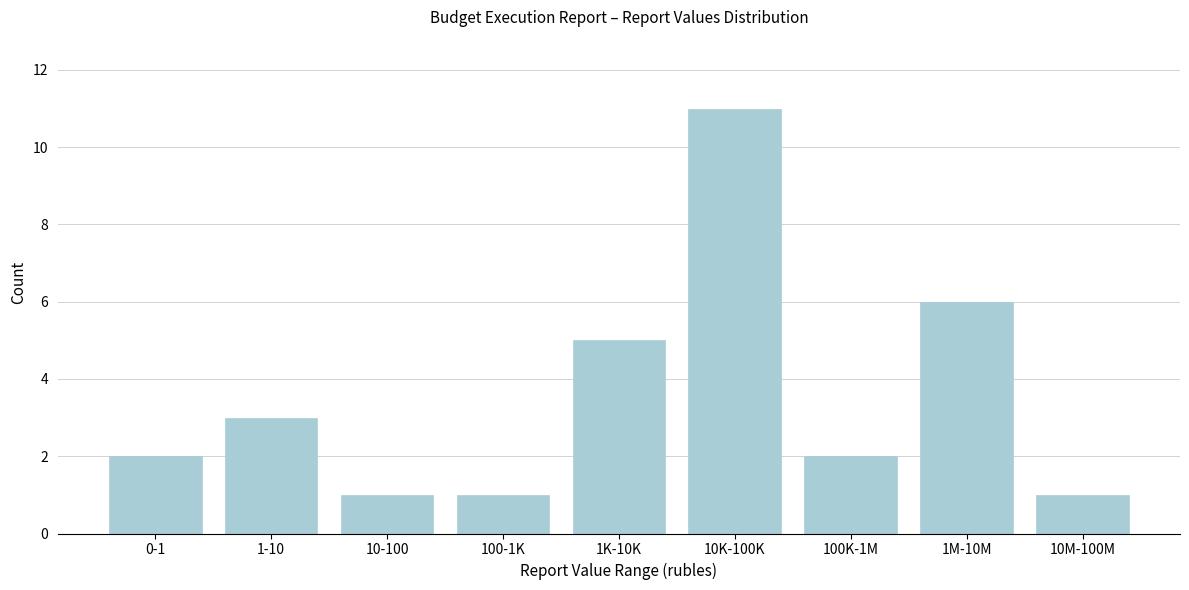

Reading left to right, extract all data points from this chart.

0-1=2	1-10=3	10-100=1	100-1K=1	1K-10K=5	10K-100K=11	100K-1M=2	1M-10M=6	10M-100M=1